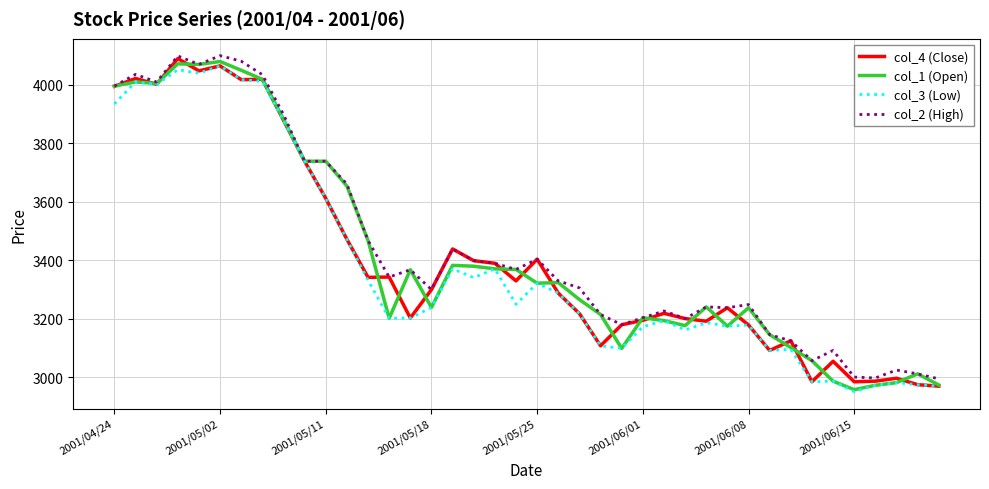

What is the maximum value shown in the chart?

4100